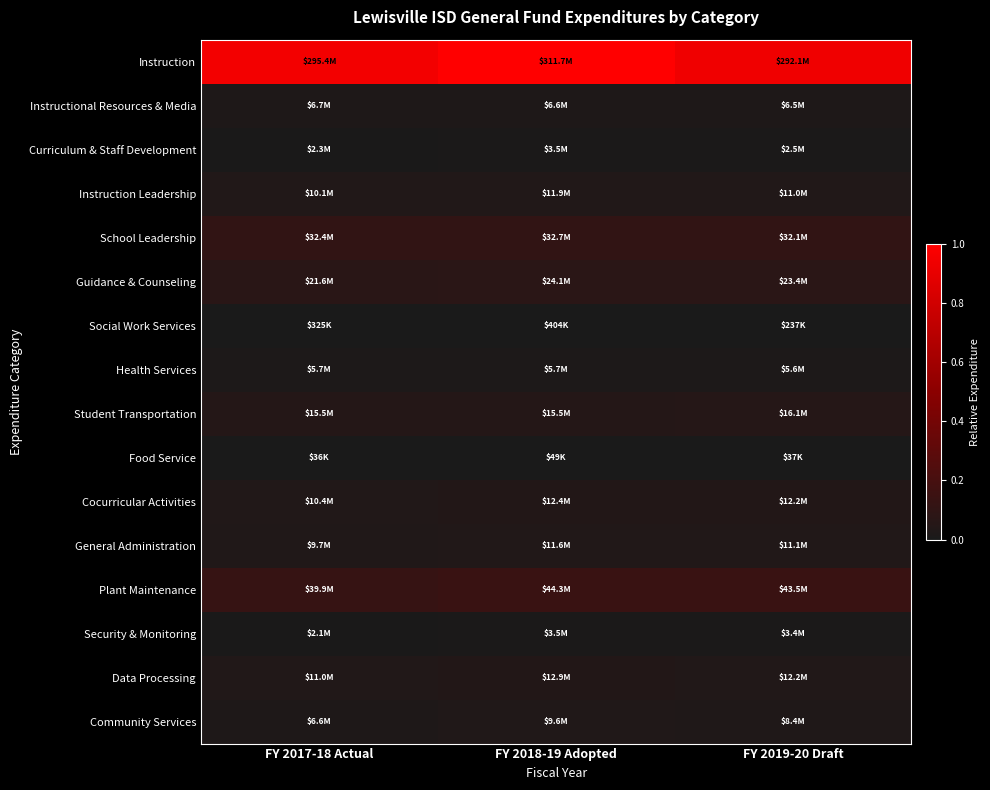

Between FY 2017-18 Actual and FY 2018-19 Adopted, which series saw the biggest shift?

Instruction